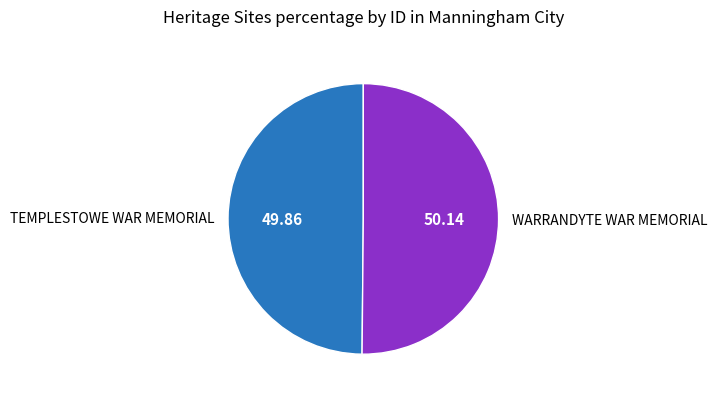

What is the ratio of the value at WARRANDYTE WAR MEMORIAL to the value at TEMPLESTOWE WAR MEMORIAL?

1.0